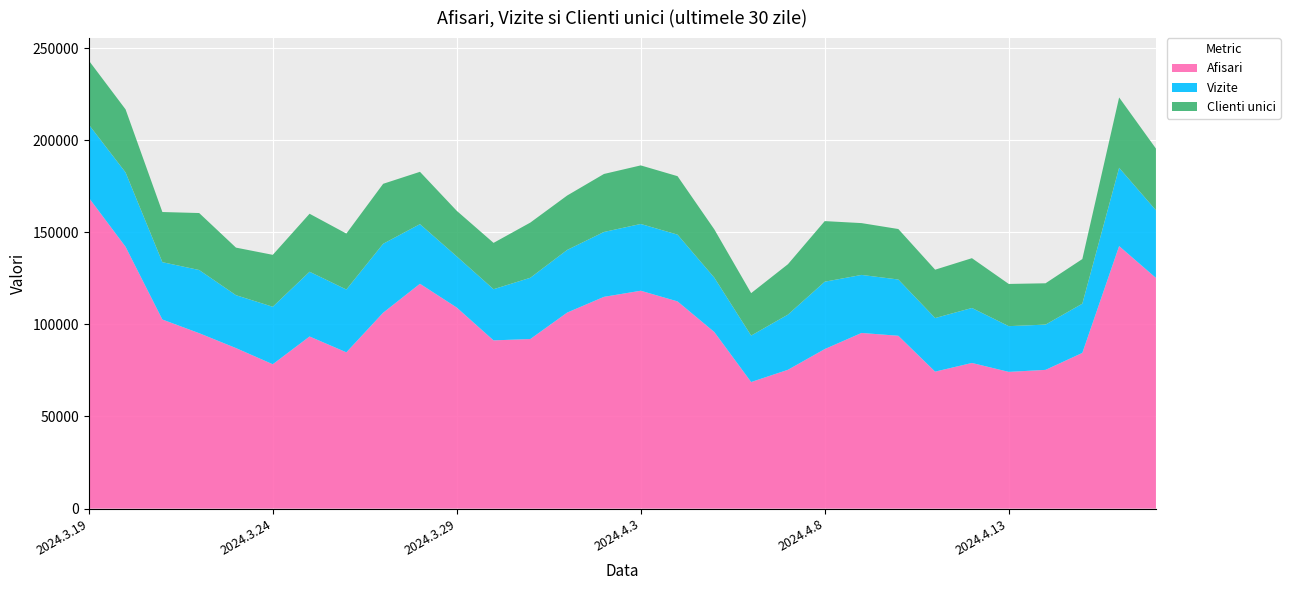

Reading right to left, list all the values displayed in this chart.

Afisari: 2024.4.17=125214	2024.4.16=142498	2024.4.15=84501	2024.4.14=75292	2024.4.13=74204	2024.4.12=79047	2024.4.11=74339	2024.4.10=93807	2024.4.9=95334	2024.4.8=86587	2024.4.7=75343	2024.4.6=68696	2024.4.5=95837	2024.4.4=112456	2024.4.3=118251	2024.4.2=114934	2024.4.1=106385	2024.3.31=92047	2024.3.30=91300	2024.3.29=109127	2024.3.28=122035	2024.3.27=106329	2024.3.26=84824	2024.3.25=93420	2024.3.24=78344	2024.3.23=87126	2024.3.22=95211	2024.3.21=102622	2024.3.20=142114	2024.3.19=168772
Vizite: 2024.4.17=36717	2024.4.16=42497	2024.4.15=26727	2024.4.14=24568	2024.4.13=24822	2024.4.12=29850	2024.4.11=29092	2024.4.10=30538	2024.4.9=31499	2024.4.8=36555	2024.4.7=29950	2024.4.6=25215	2024.4.5=29482	2024.4.4=36246	2024.4.3=36244	2024.4.2=35211	2024.4.1=34011	2024.3.31=33247	2024.3.30=27776	2024.3.29=27754	2024.3.28=32364	2024.3.27=37425	2024.3.26=34085	2024.3.25=35143	2024.3.24=31209	2024.3.23=28707	2024.3.22=34287	2024.3.21=31135	2024.3.20=40337	2024.3.19=39685
Clienti unici: 2024.4.17=33492	2024.4.16=38170	2024.4.15=24216	2024.4.14=22429	2024.4.13=22913	2024.4.12=27022	2024.4.11=26243	2024.4.10=27400	2024.4.9=28124	2024.4.8=32903	2024.4.7=27355	2024.4.6=23039	2024.4.5=26210	2024.4.4=31726	2024.4.3=31786	2024.4.2=31483	2024.4.1=29525	2024.3.31=29955	2024.3.30=25146	2024.3.29=24740	2024.3.28=28399	2024.3.27=32536	2024.3.26=30368	2024.3.25=31474	2024.3.24=28182	2024.3.23=25818	2024.3.22=30928	2024.3.21=27218	2024.3.20=34233	2024.3.19=34762